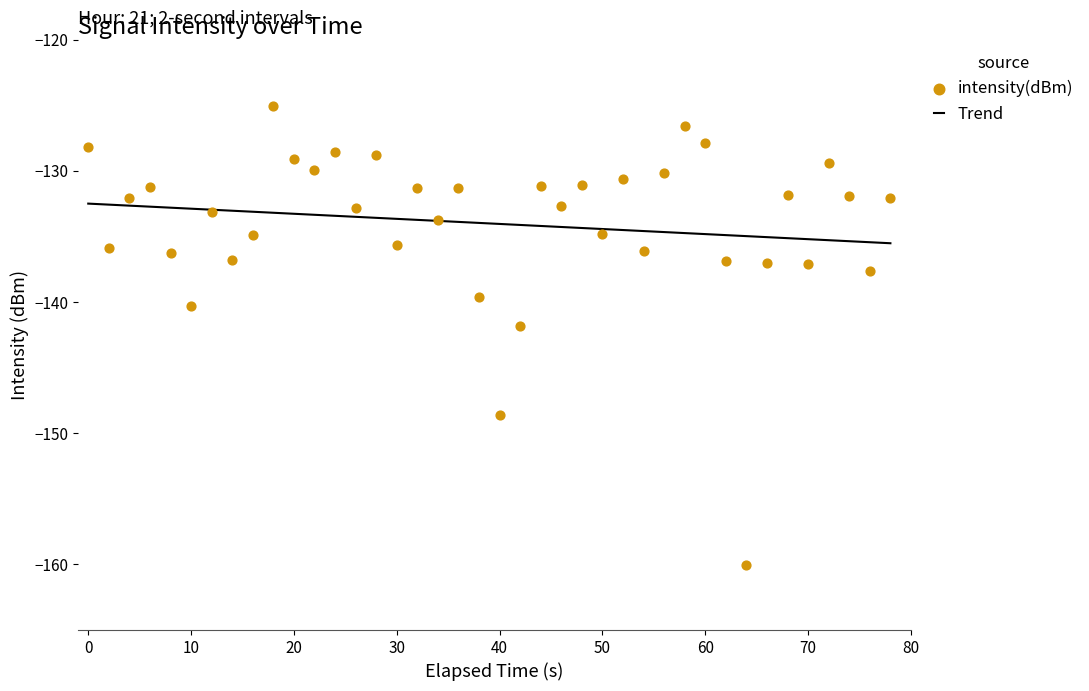

The value of Trend at 60 is -74.1. True or false?

False